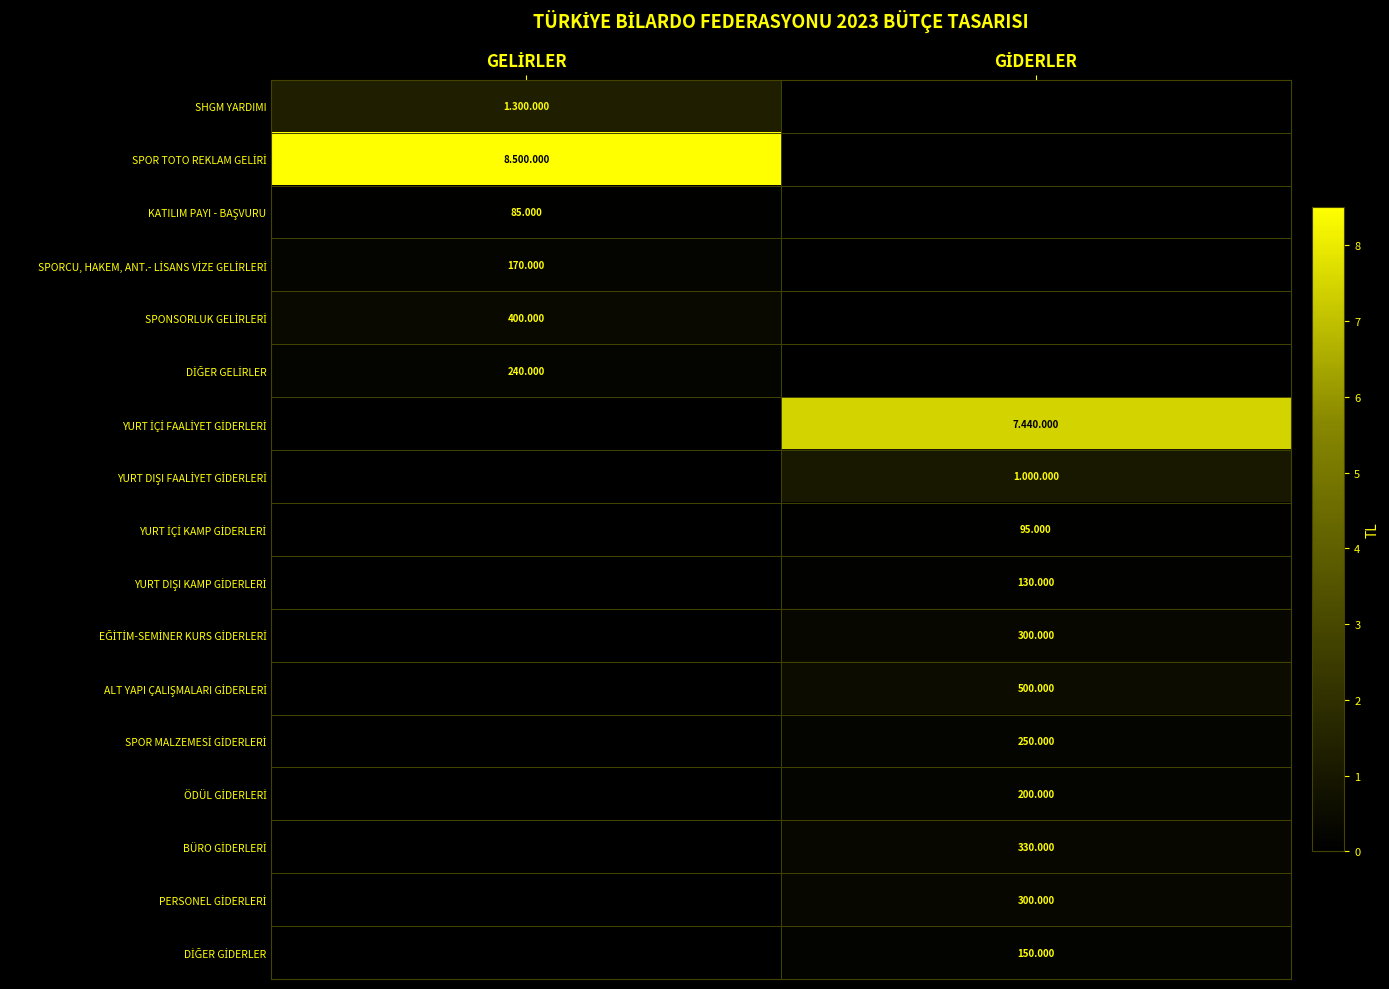

What is the approximate value of ALT YAPI ÇALIŞMALARI GİDERLERİ at GİDERLER?

500000